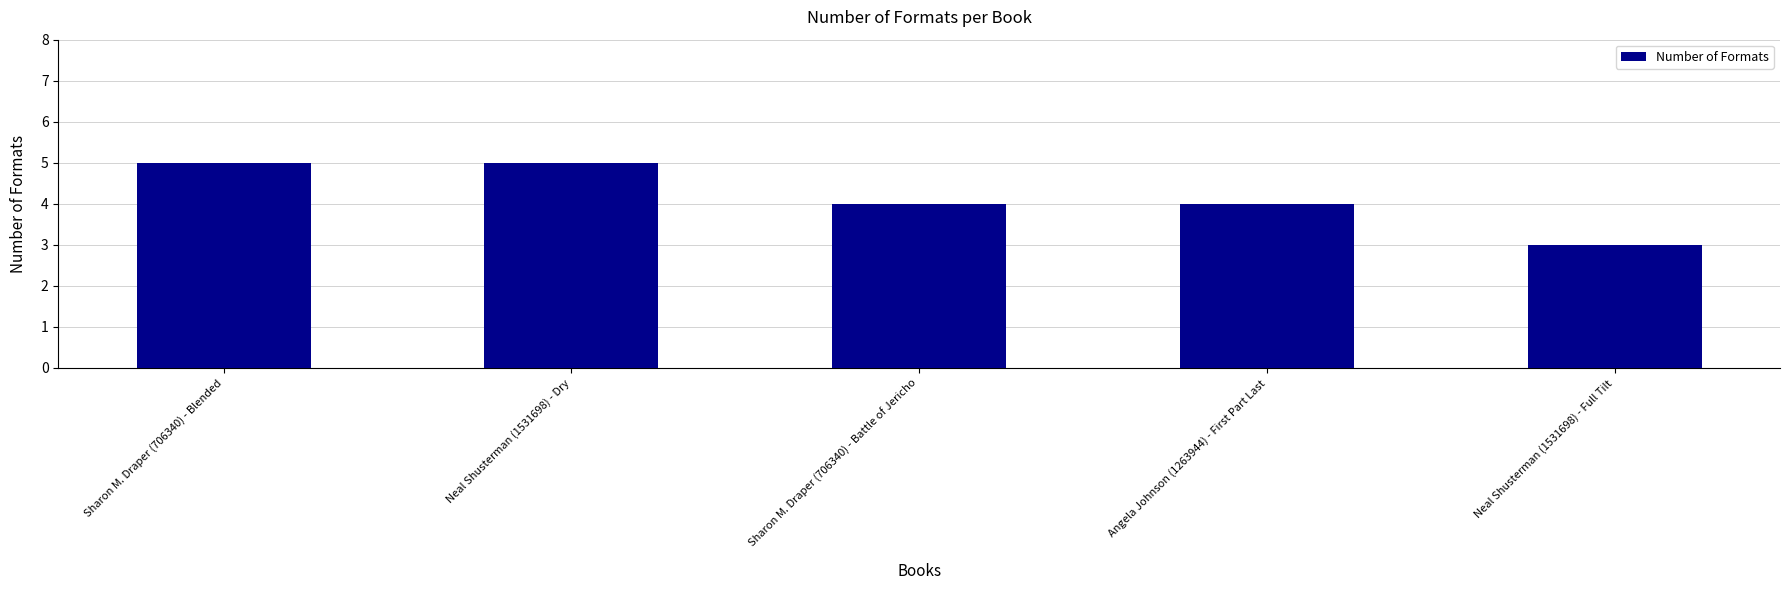

Between Neal Shusterman (1531698) - Full Tilt and Sharon M. Draper (706340) - Battle of Jericho, which is larger?

Sharon M. Draper (706340) - Battle of Jericho